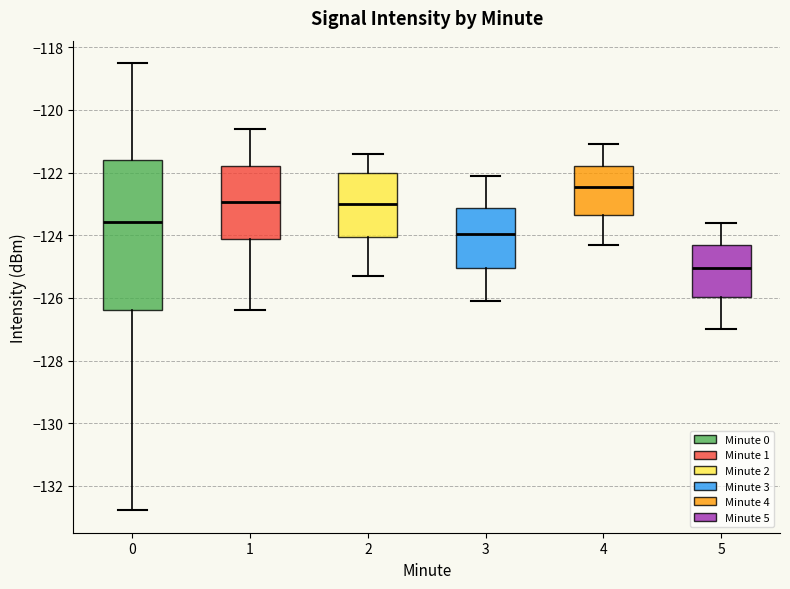

Reading left to right, transcribe this box plot: for each box, give where its median line is, the range the box spans, and where its two whiskers end, as read against the y-axis. The values are not printed on the chart, so give them approximately, as read against the axis.

0: median -123.6, box -126.4 to -121.6, whiskers -132.8 to -118.6
1: median -123.0, box -124.2 to -121.8, whiskers -126.4 to -120.6
2: median -123.0, box -124.0 to -122.0, whiskers -125.2 to -121.4
3: median -124.0, box -125.0 to -123.2, whiskers -126.0 to -122.0
4: median -122.4, box -123.4 to -121.8, whiskers -124.2 to -121.0
5: median -125.0, box -126.0 to -124.4, whiskers -127.0 to -123.6